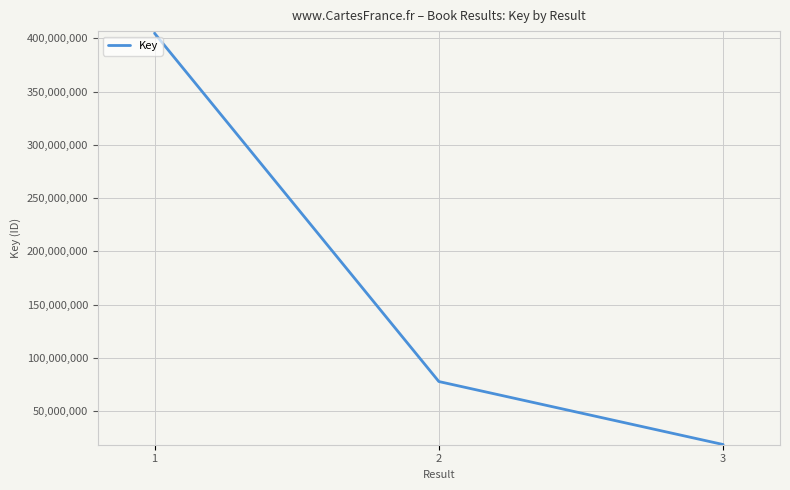

True or false: the data shows 77870460 at 2.

True